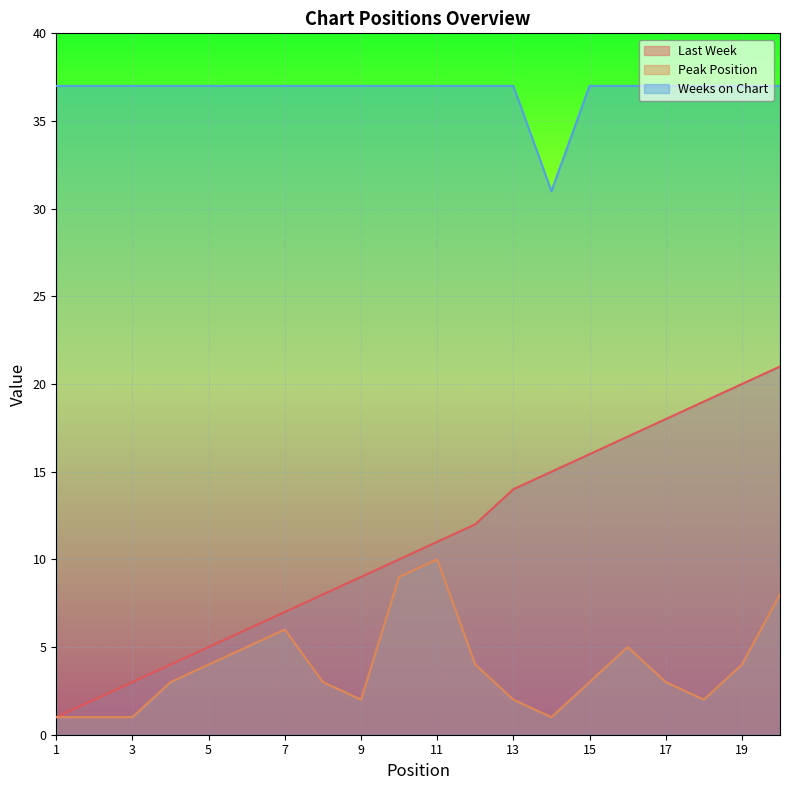

Where is Weeks on Chart nearest to the value 34?

1